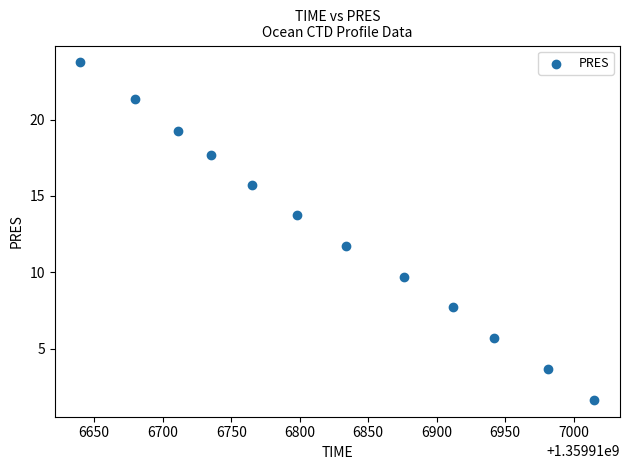

What is the range of Y values (max minus min)?

22.1